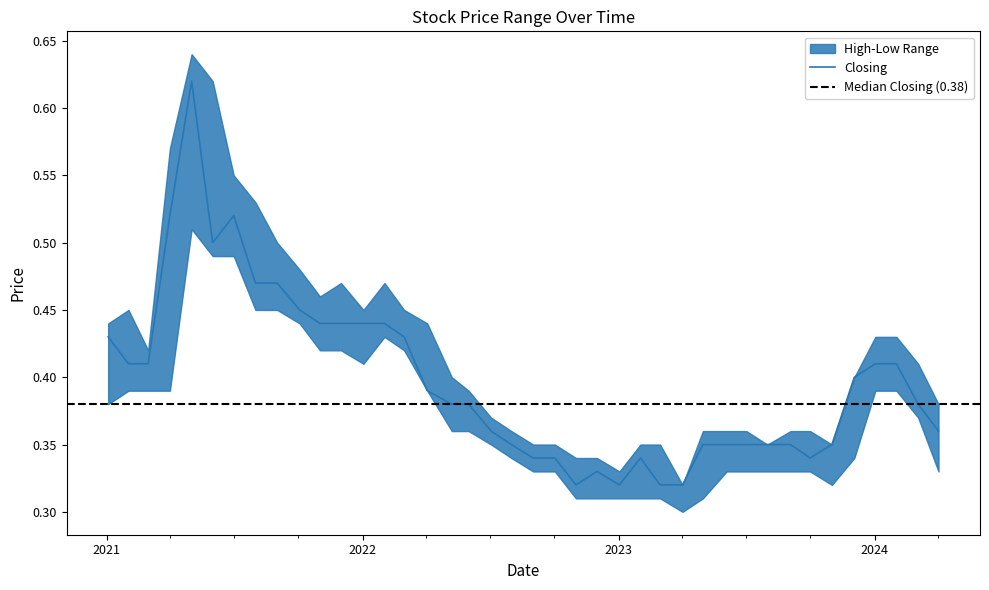

At which category is the sum across all series the highest?

02/05/2021